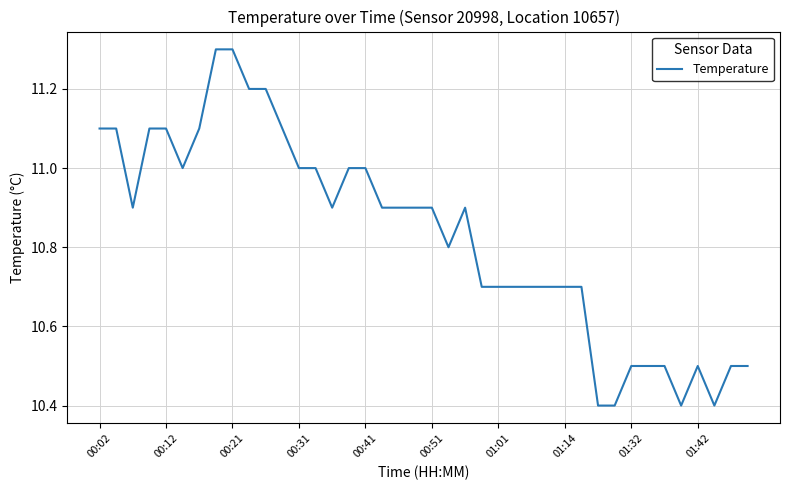

What is the difference between the maximum and minimum values?

0.9